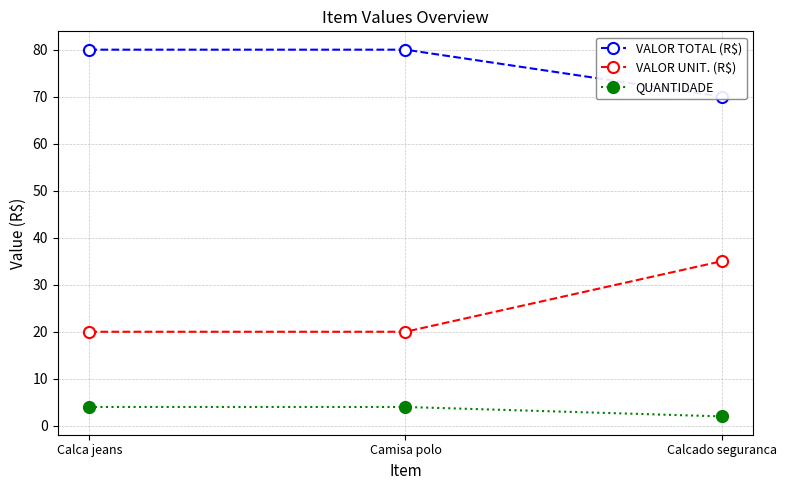

Rank the series at Calcado seguranca from highest to lowest value.

VALOR TOTAL (R$), VALOR UNIT. (R$), QUANTIDADE